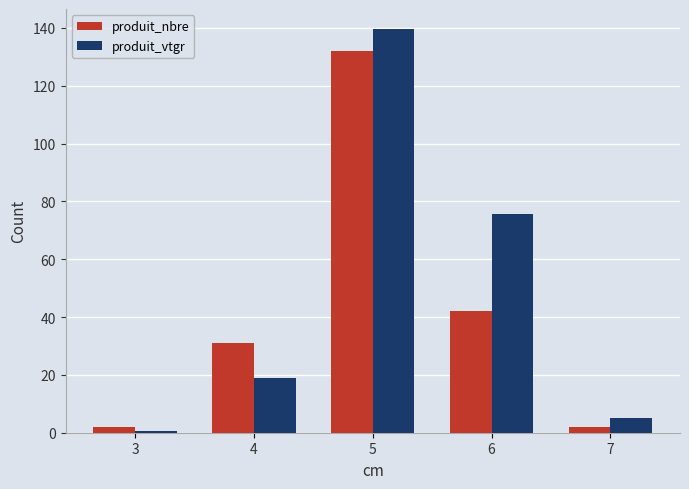

What is the spread (max minus min) of values at 6?

33.7